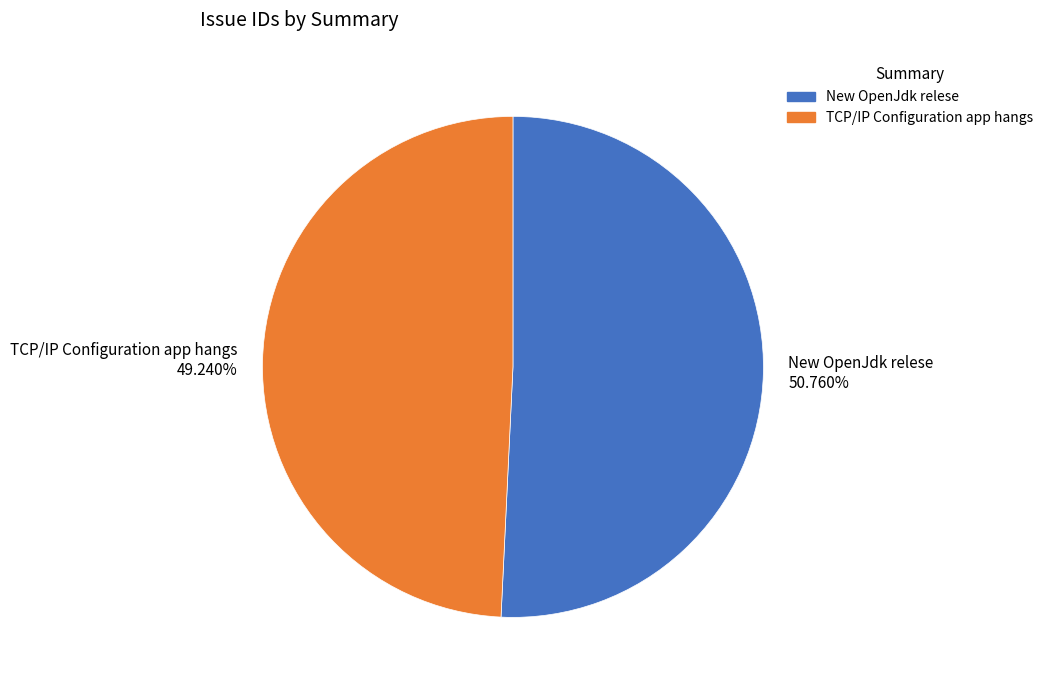

Which has a higher value, New OpenJdk relese or TCP/IP Configuration app hangs?

New OpenJdk relese